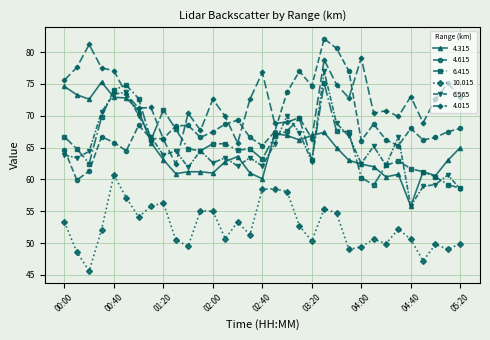

How many values in the 4.015 series exceed 72?

17